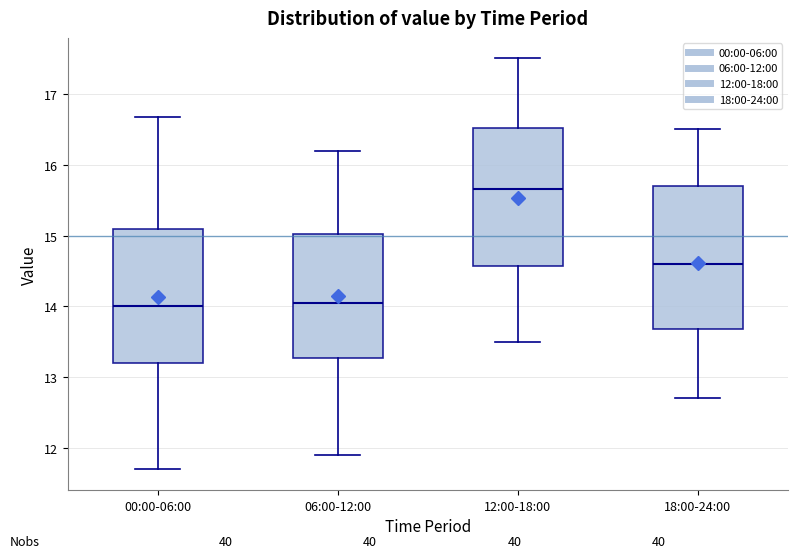

Reading left to right, read every box against the y-axis: the position of its median line, the range the box covers, and the ends of its whiskers. The values are not printed on the chart, so give them approximately, as read against the axis.

00:00-06:00: median 14.0, box 13.2 to 15.1, whiskers 11.7 to 16.7
06:00-12:00: median 14.1, box 13.3 to 15.0, whiskers 11.9 to 16.2
12:00-18:00: median 15.7, box 14.6 to 16.5, whiskers 13.5 to 17.5
18:00-24:00: median 14.6, box 13.7 to 15.7, whiskers 12.7 to 16.5